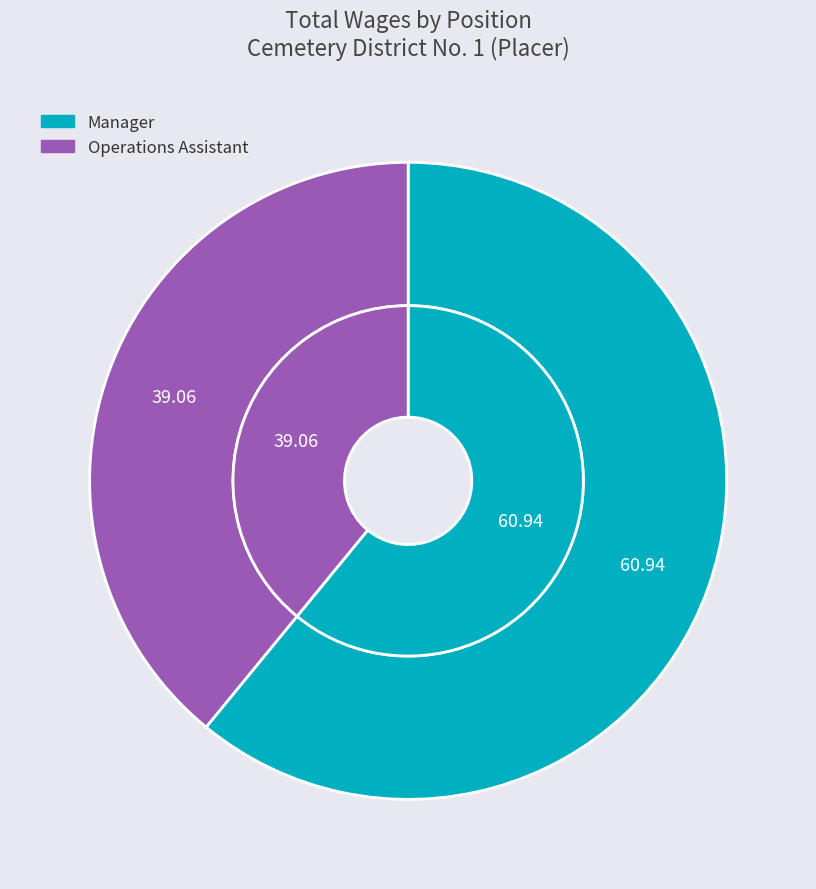

Which category has the biggest portion of the pie?

Manager